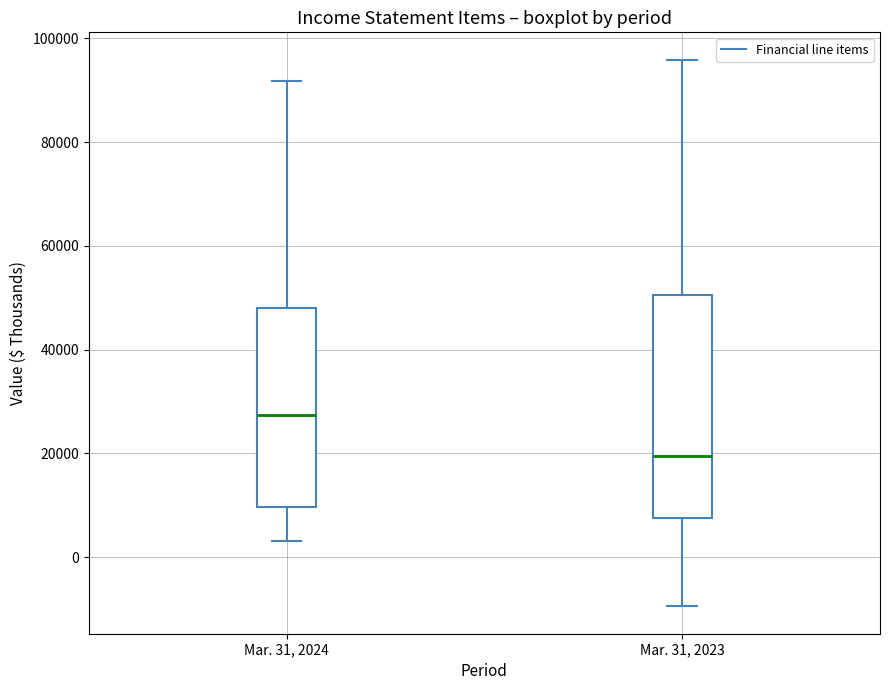

Which box's median line is the highest?

Mar. 31, 2024